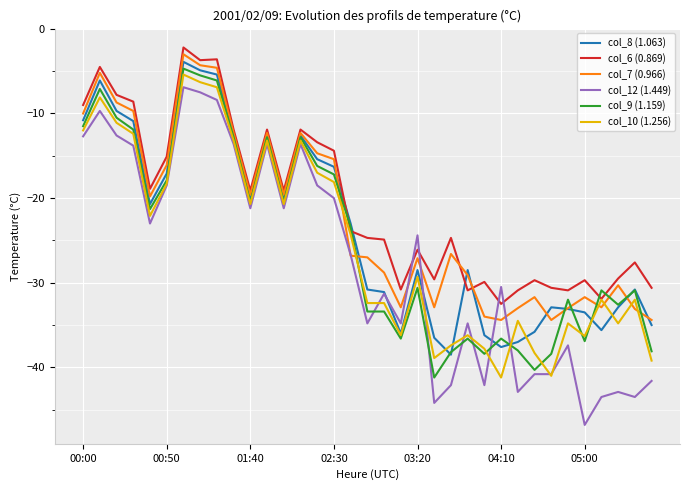

What is the minimum value shown in the chart?

-46.8